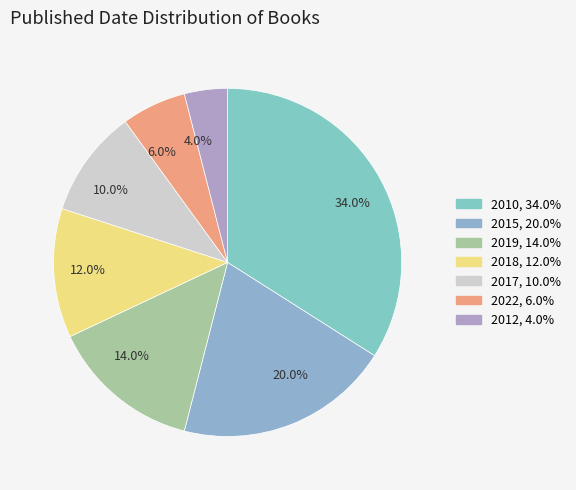

What is the ratio of the value at 20.0% to the value at 34.0%?

0.6